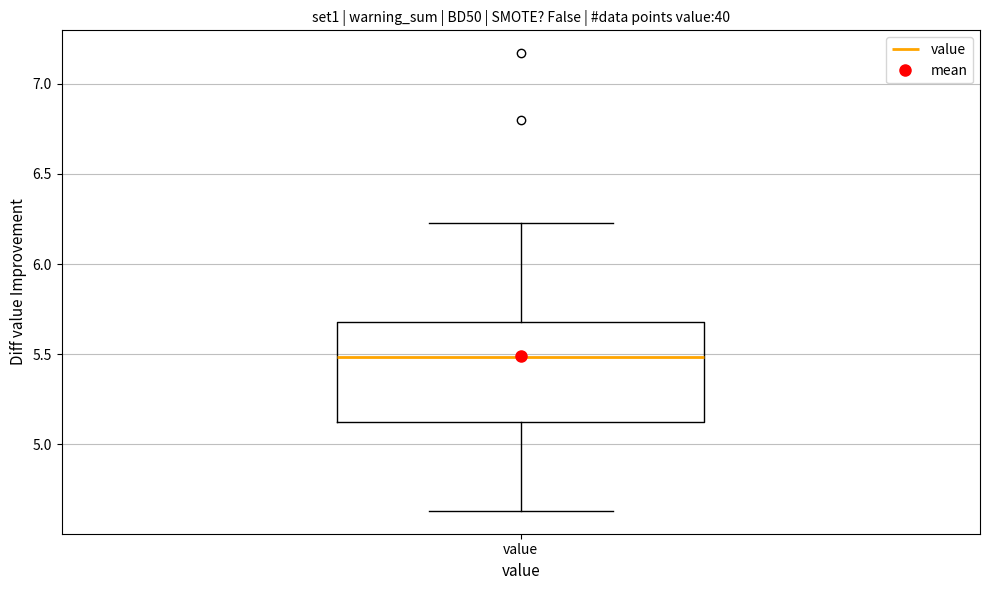

Where is the lower edge of the box for value on the y-axis? The values are not printed on the chart, so give them approximately, as read against the axis.

5.10